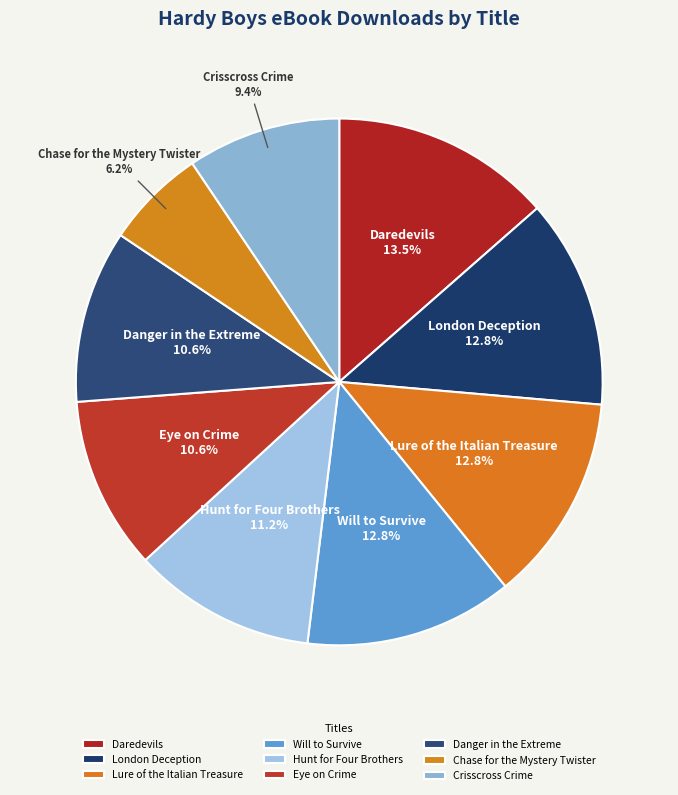

Which has a higher value, Lure of the Italian Treasure or Daredevils?

Daredevils